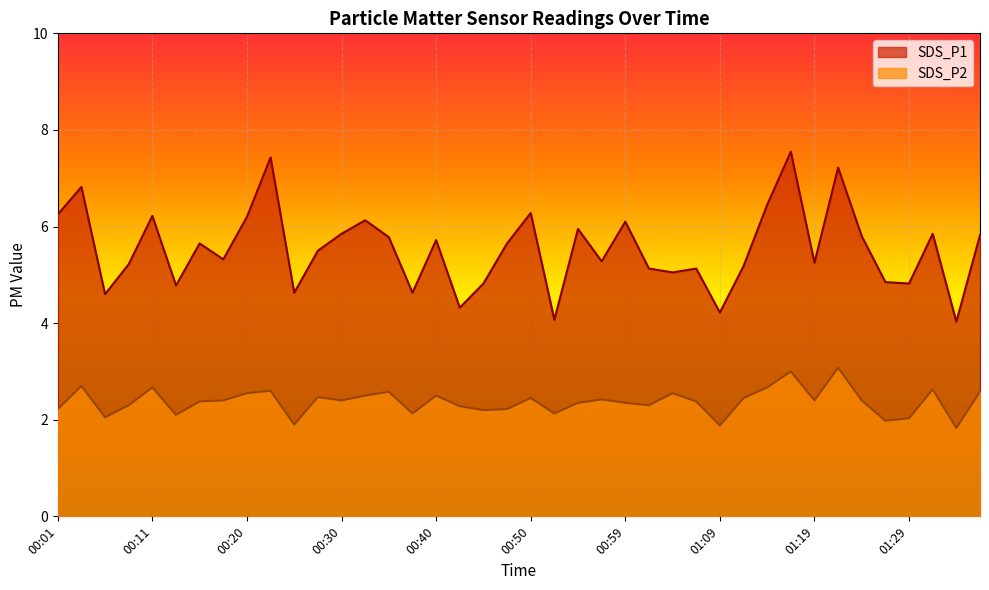

At how many categories does at least one series exceed 6?

11